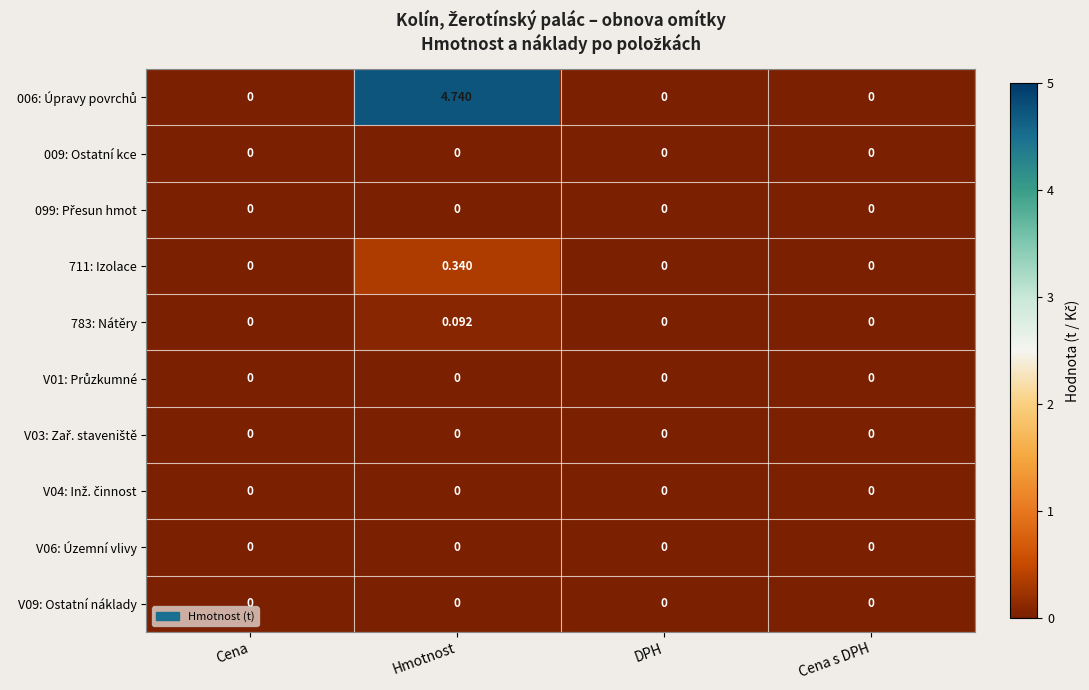

At which category is the sum across all series the highest?

Hmotnost